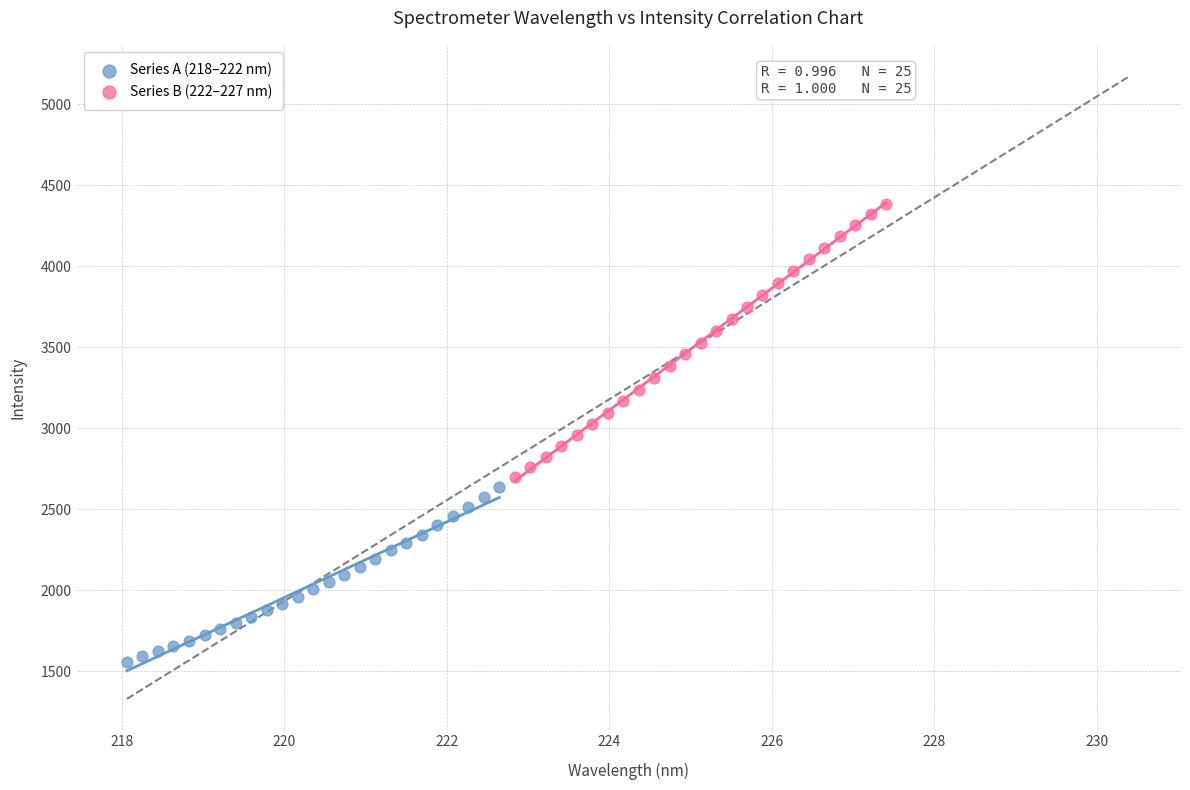

Which series has the widest spread of Y values?

Series B (222–227 nm)